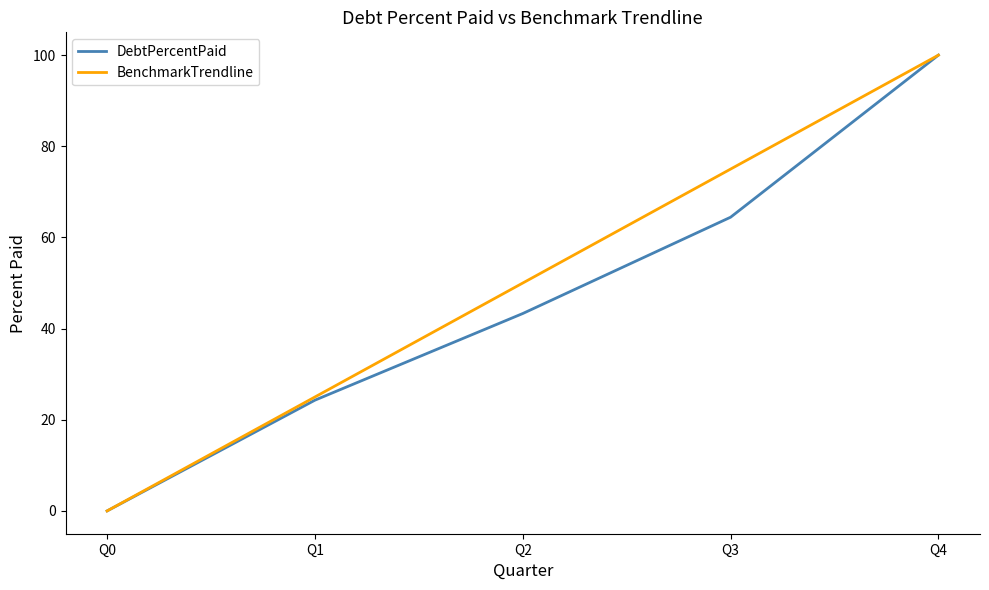

How many distinct data groups are displayed?

2